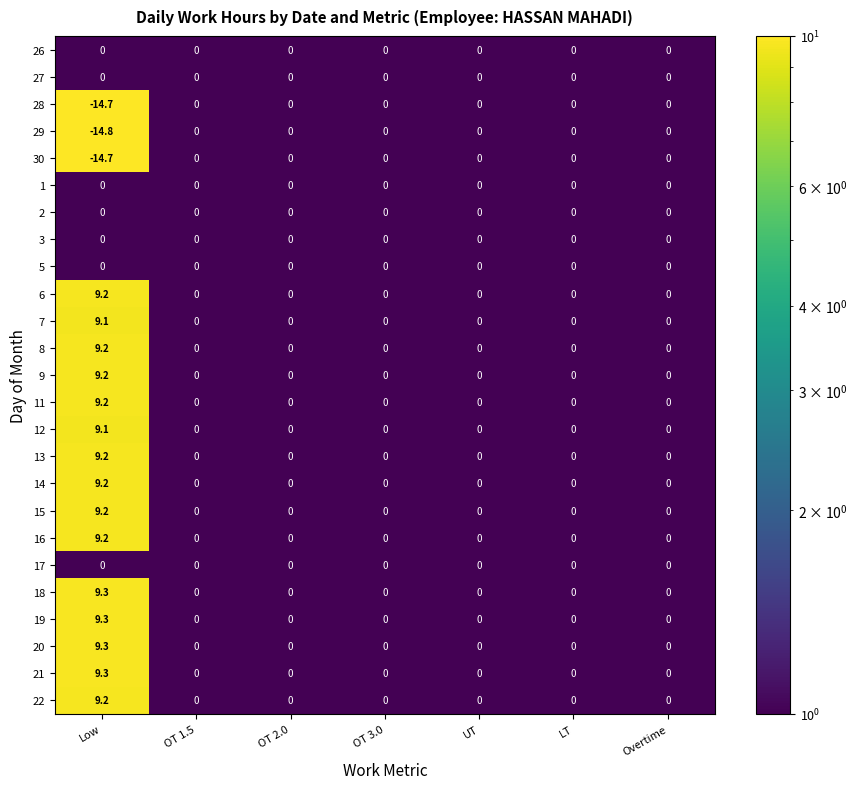

At which category is the sum across all series the highest?

Low